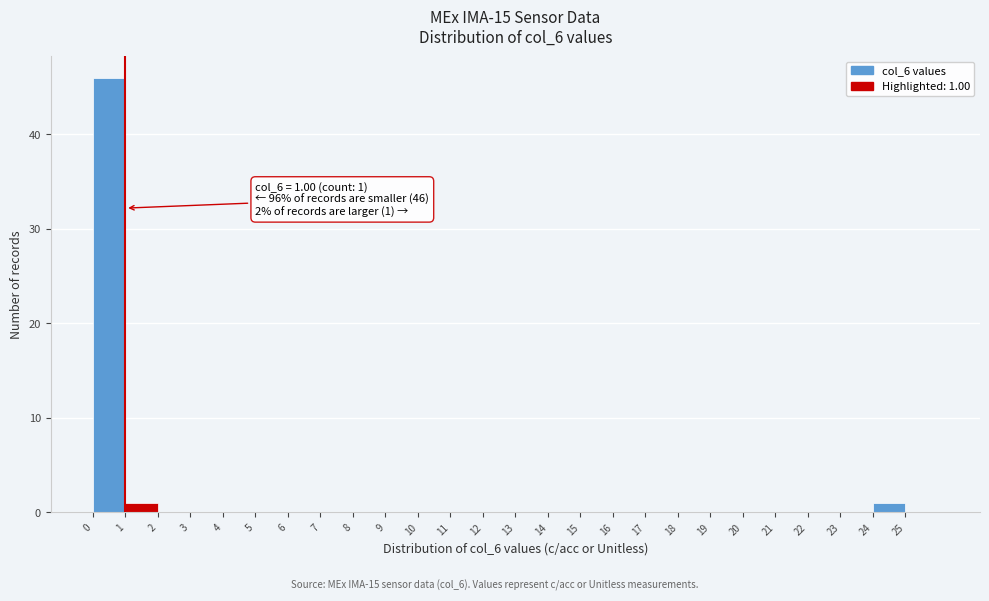

Over which range of the x-axis is the bar tallest?

0 to 1